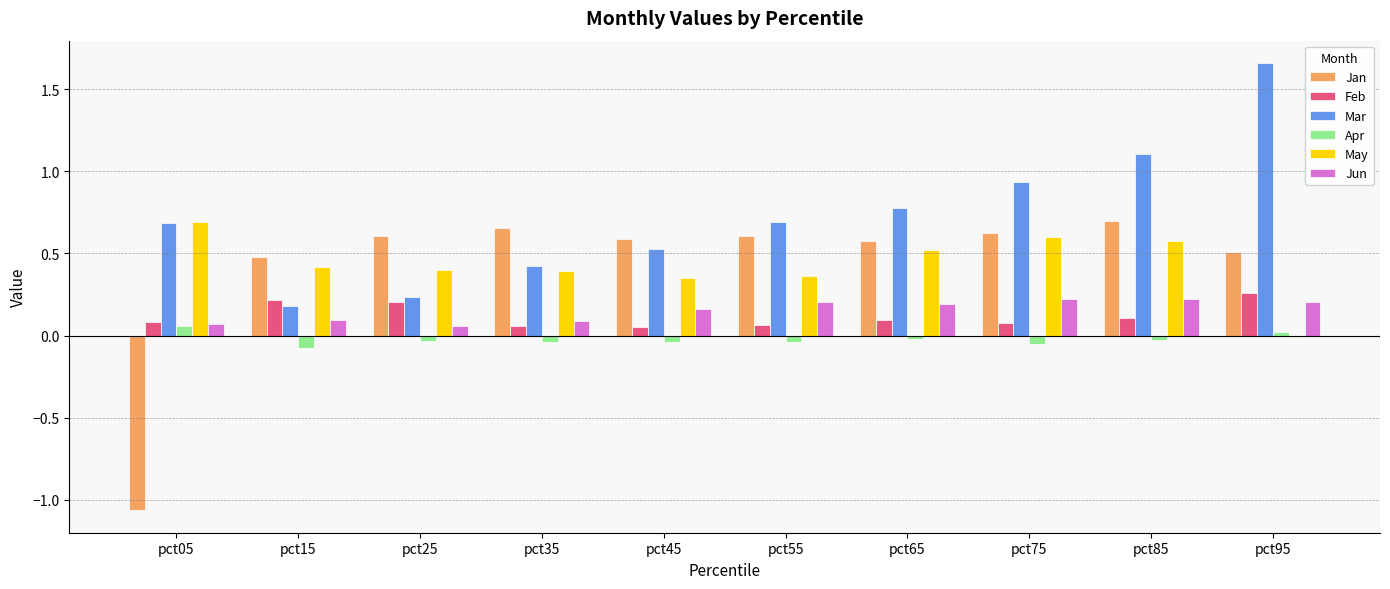

Which series has the largest range (max minus min)?

Jan